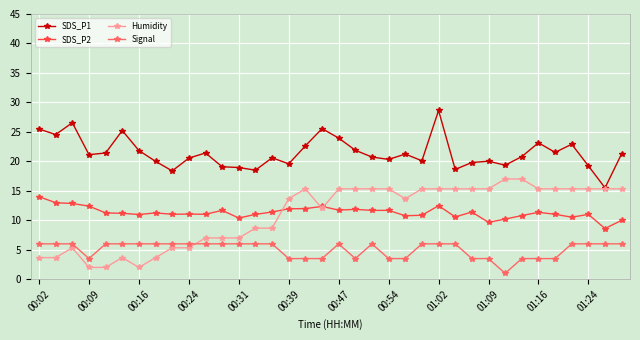

True or false: Humidity and Signal intersect in this chart.

True